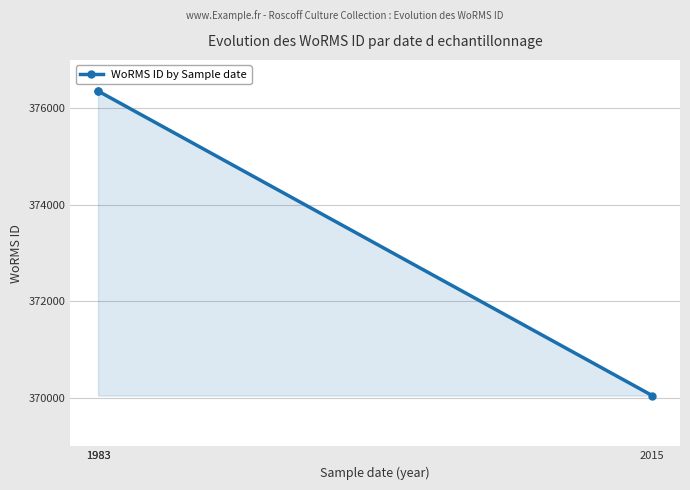

Is it true that the value at 1983 is 522882?

False